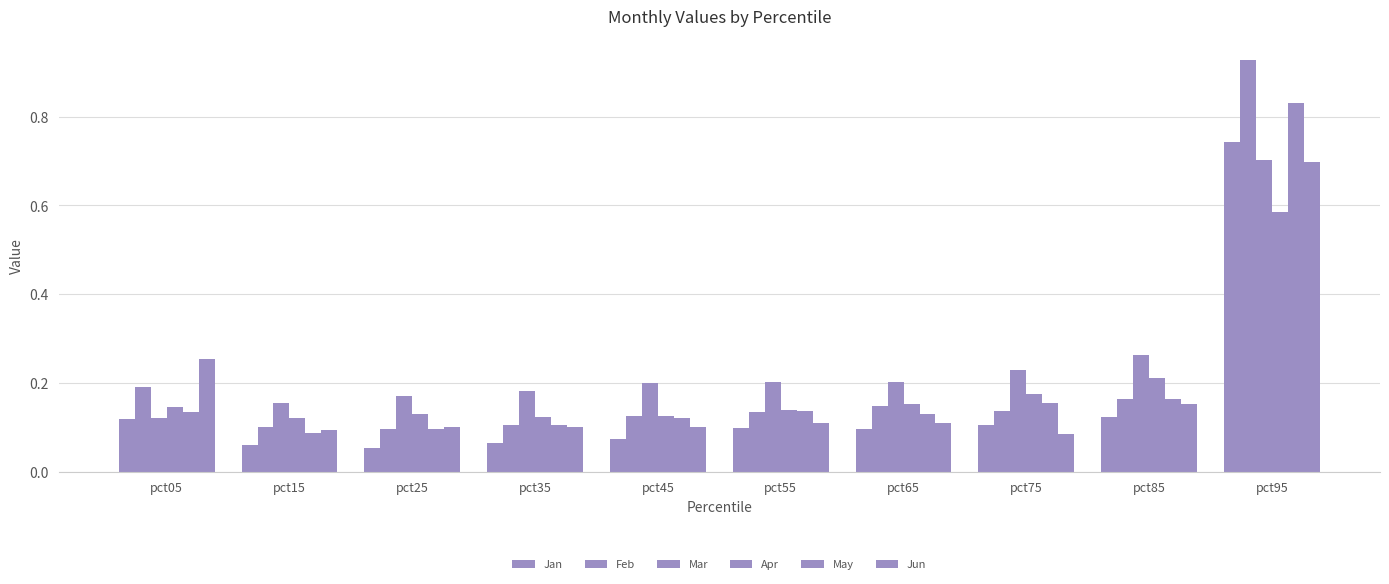

Which category has the highest value in the Jun series?

pct95